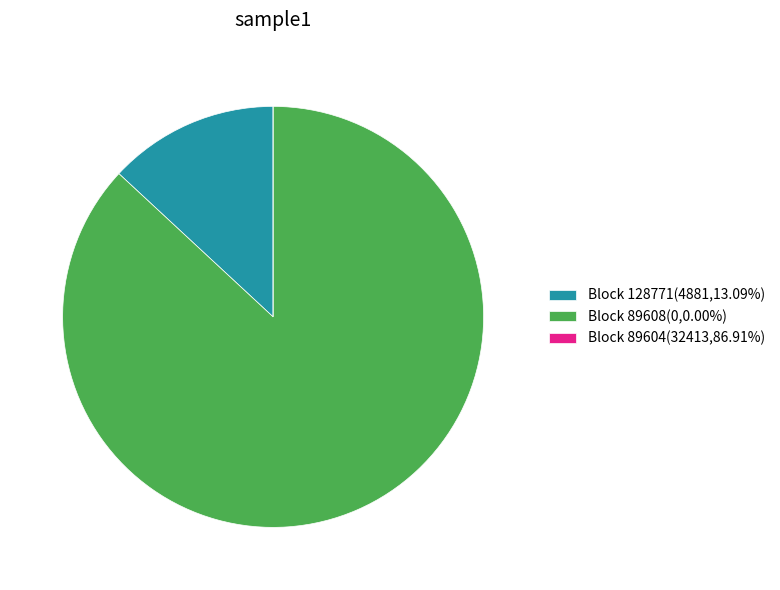

Is there a majority slice in this chart?

Yes